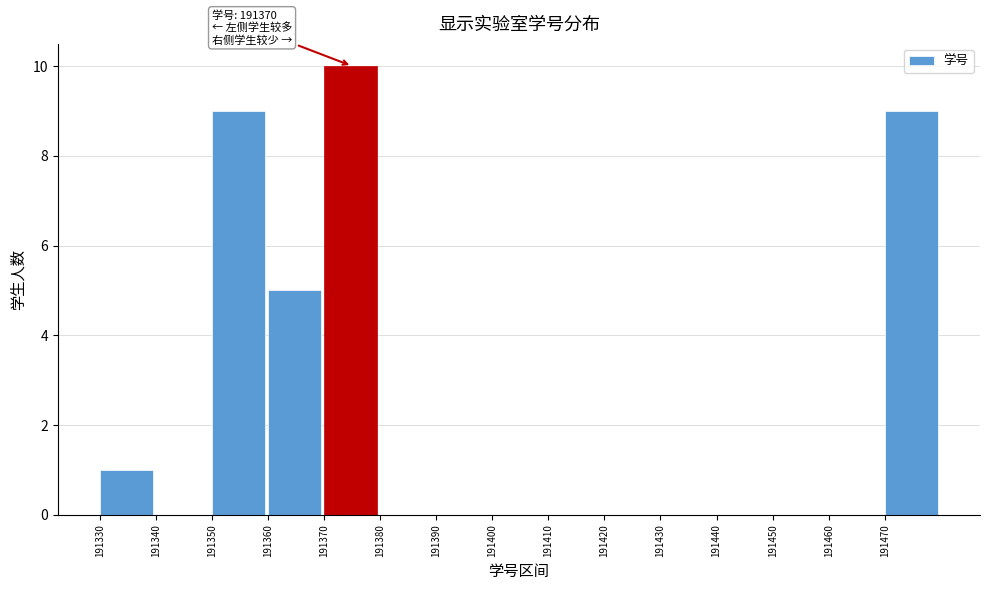

Which range on the x-axis has the tallest bar?

191370 to 191380